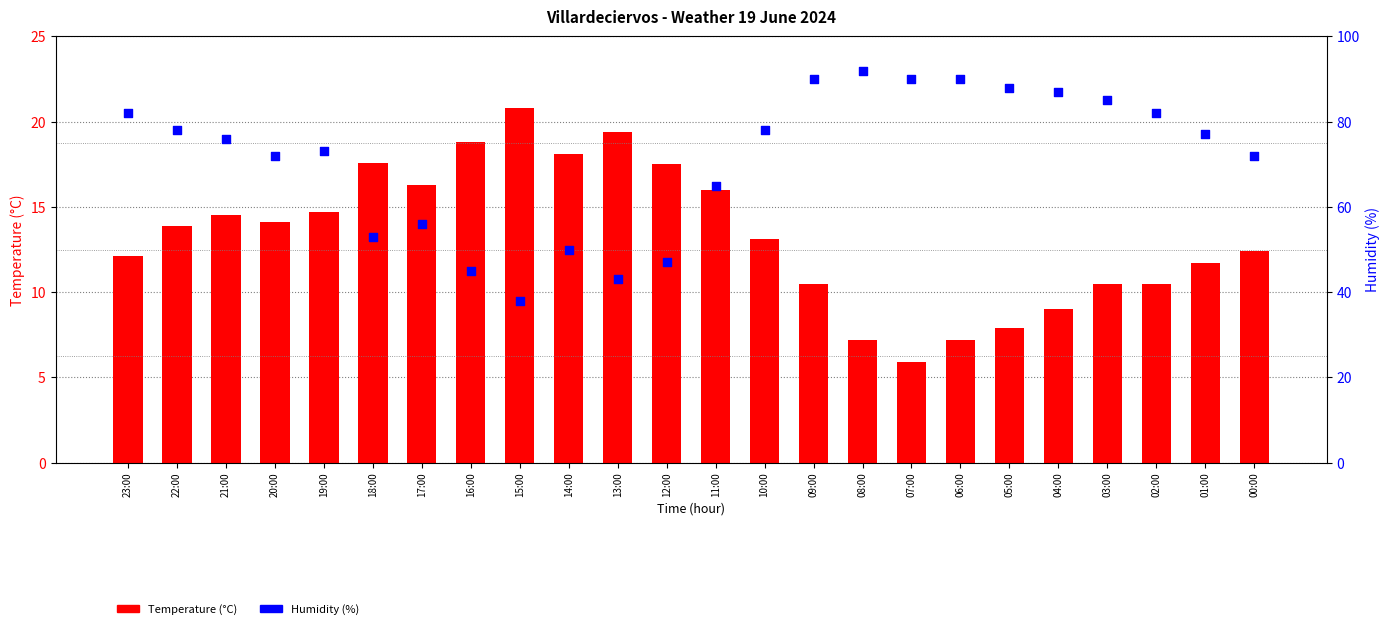

What is the total value across all series at 19:00?

87.7